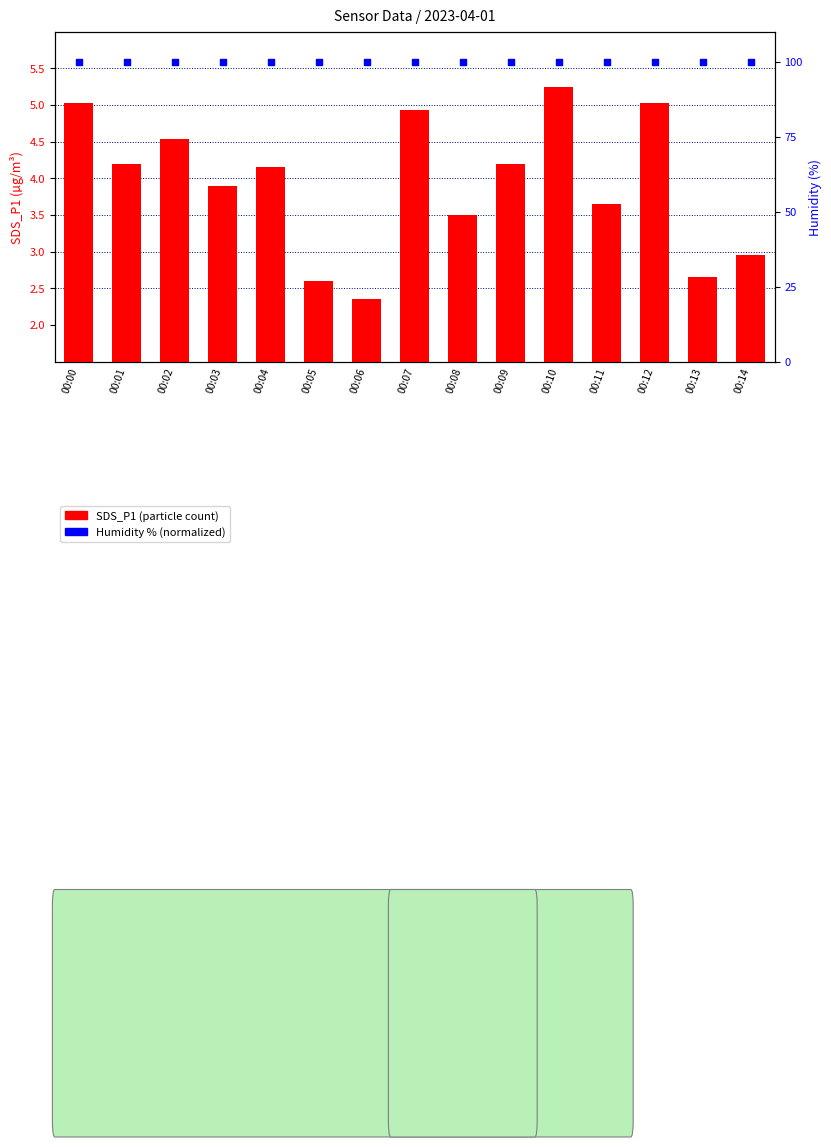

Which series contains the highest Y value?

Humidity % (normalized)